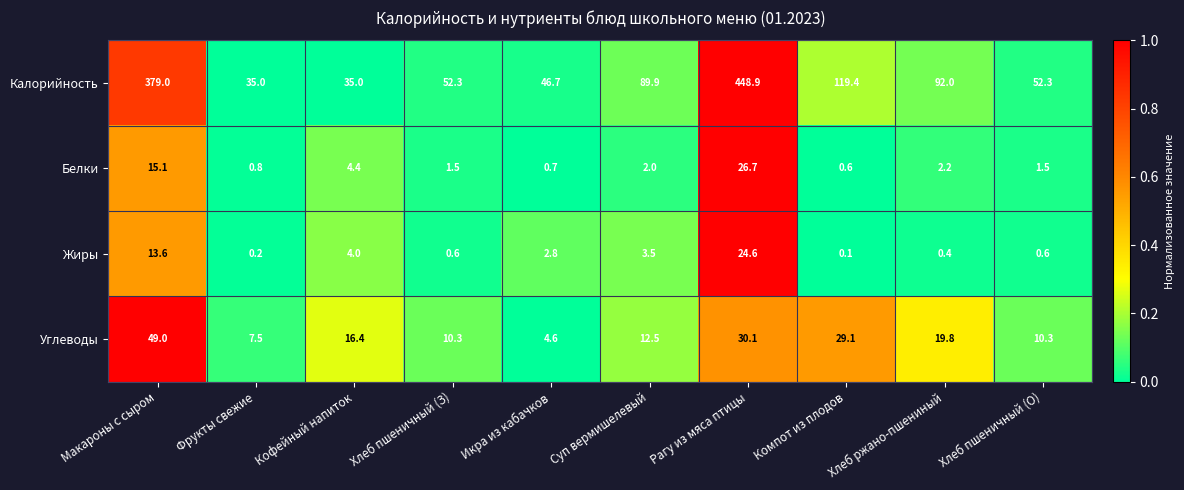

What is the average value of the Углеводы series?

19.0